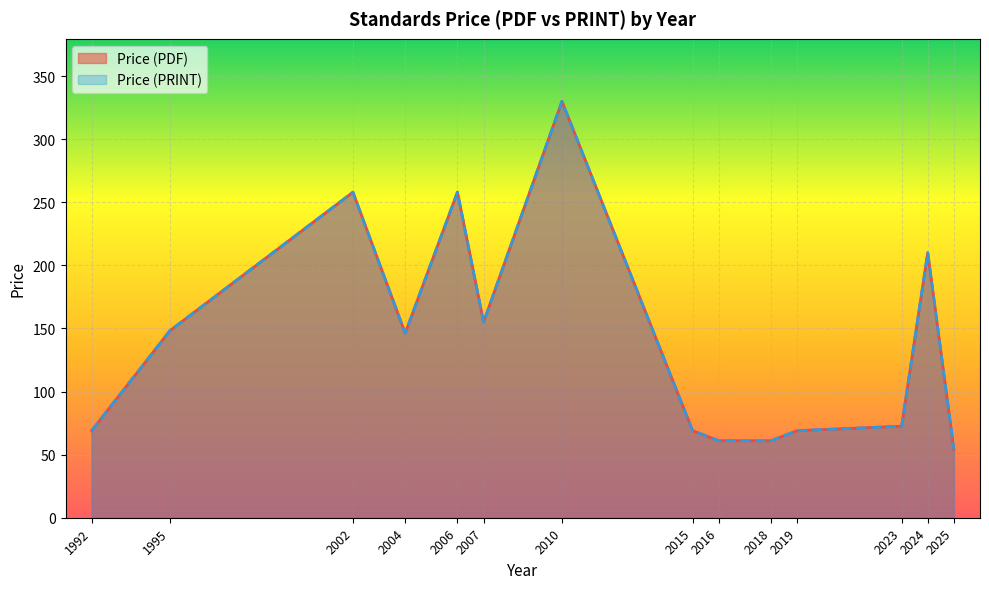

What are all the series names shown in the legend?

Price (PDF), Price (PRINT)